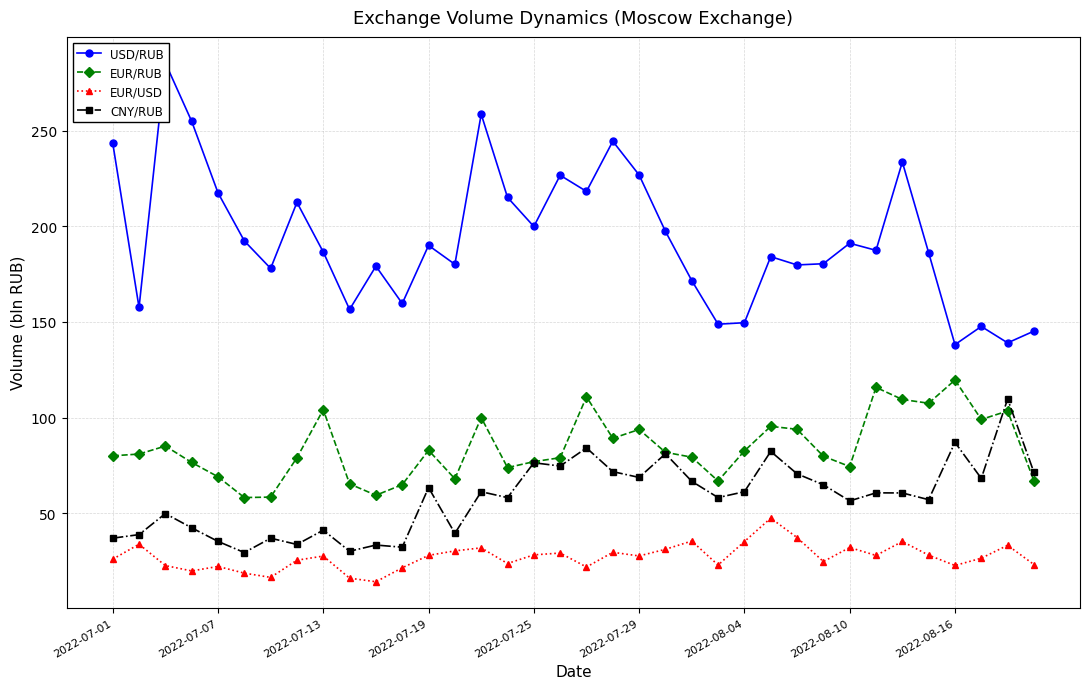

What is the average value of the EUR/RUB series?

84.2